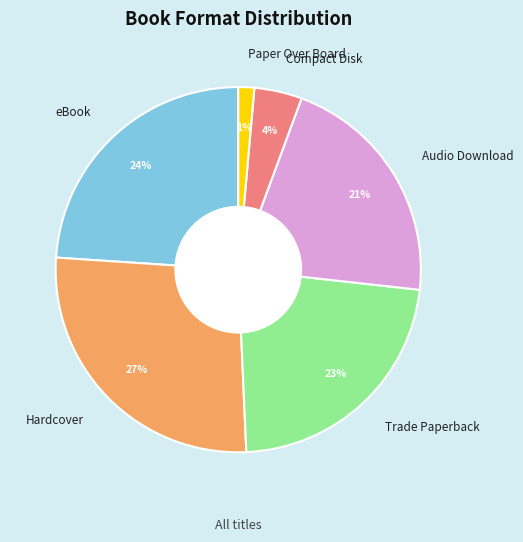

To the nearest percent, what is the combined percentage of Hardcover and Audio Download?

48%